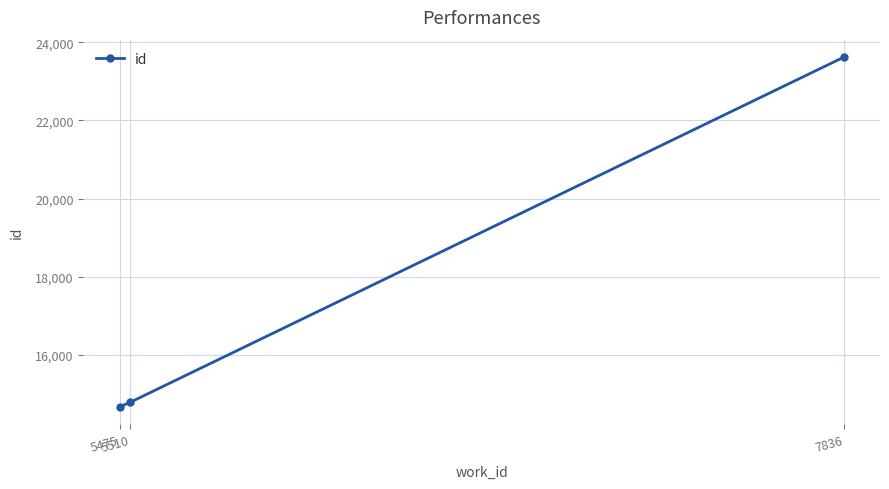

Rank the categories by value from highest to lowest.

7836, 5510, 5475